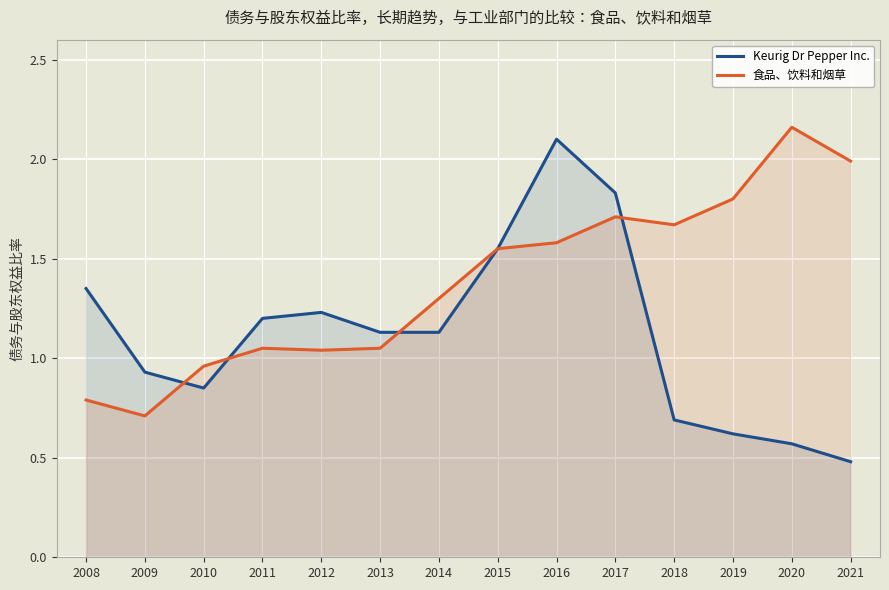

At which label is 食品、饮料和烟草 closest to 1?

2010